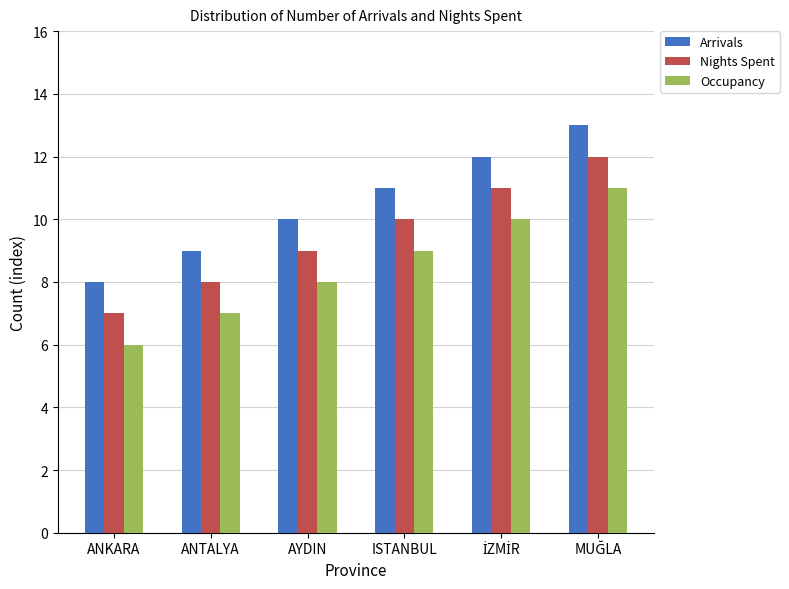

Are the bars grouped side by side (vs. stacked)?

Yes